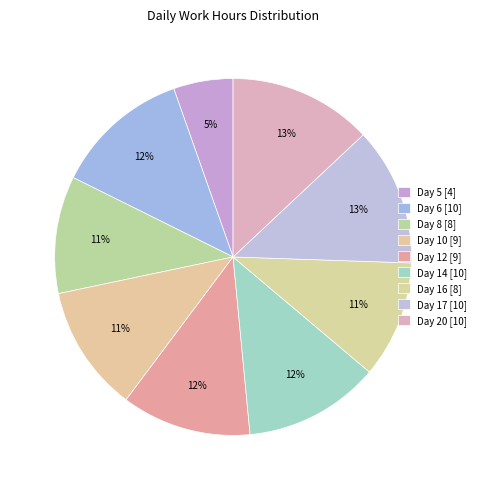

Is it true that Day 16 is 1% of the pie?

False